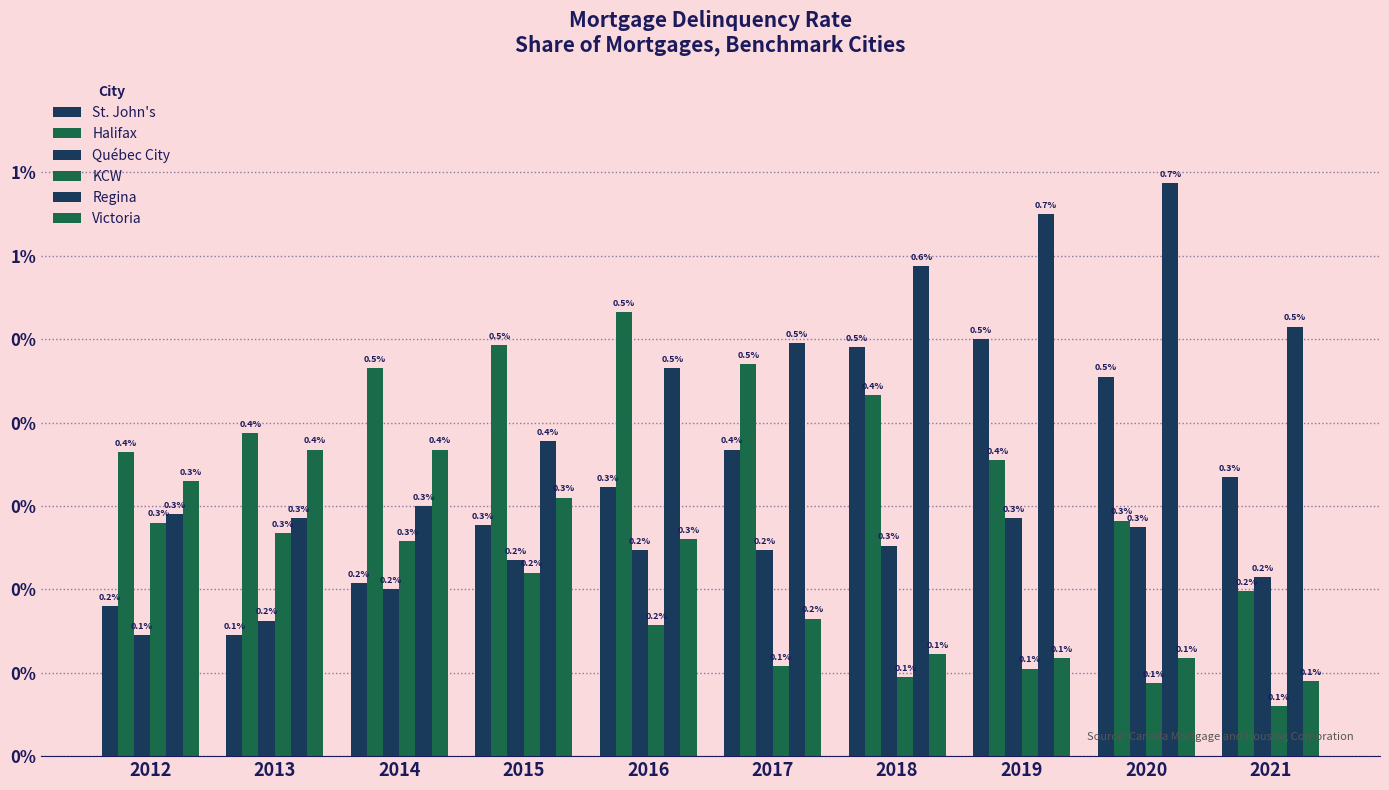

Does the chart contain any negative values?

No